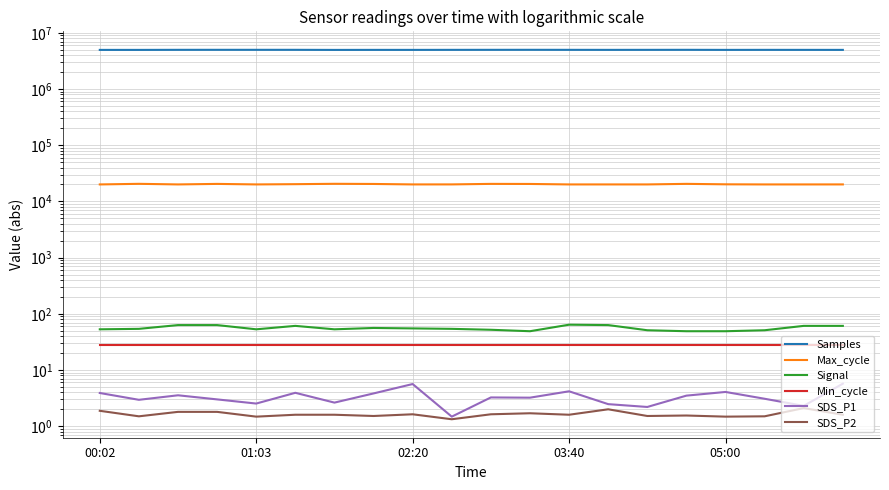

What value does the Samples series have at 14?

4976000.0